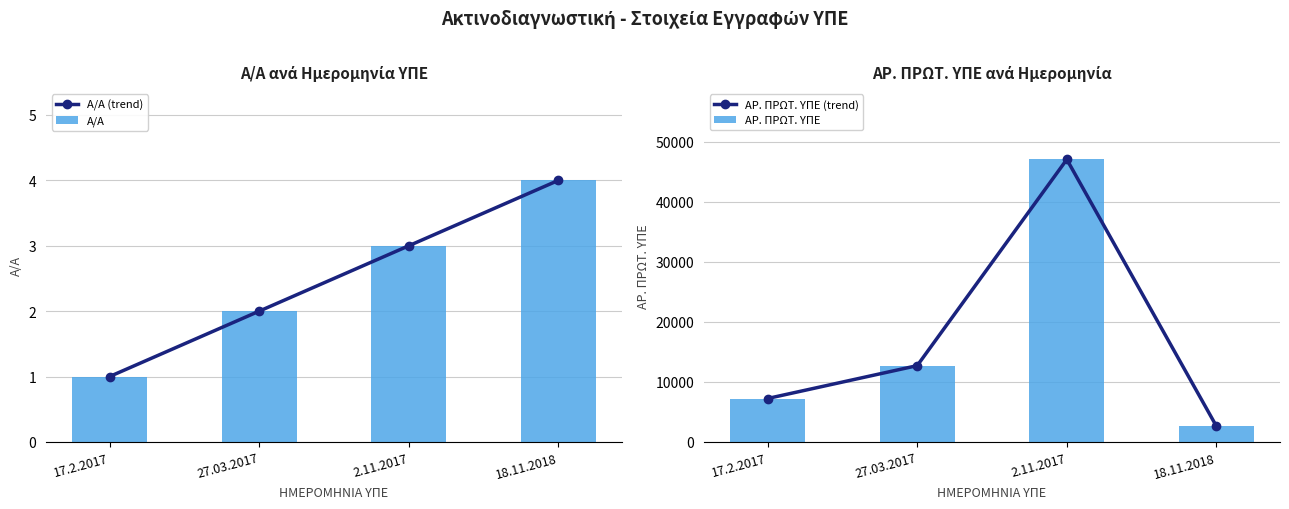

Count the Α/Α (trend) values in the range 2 to 4.

3